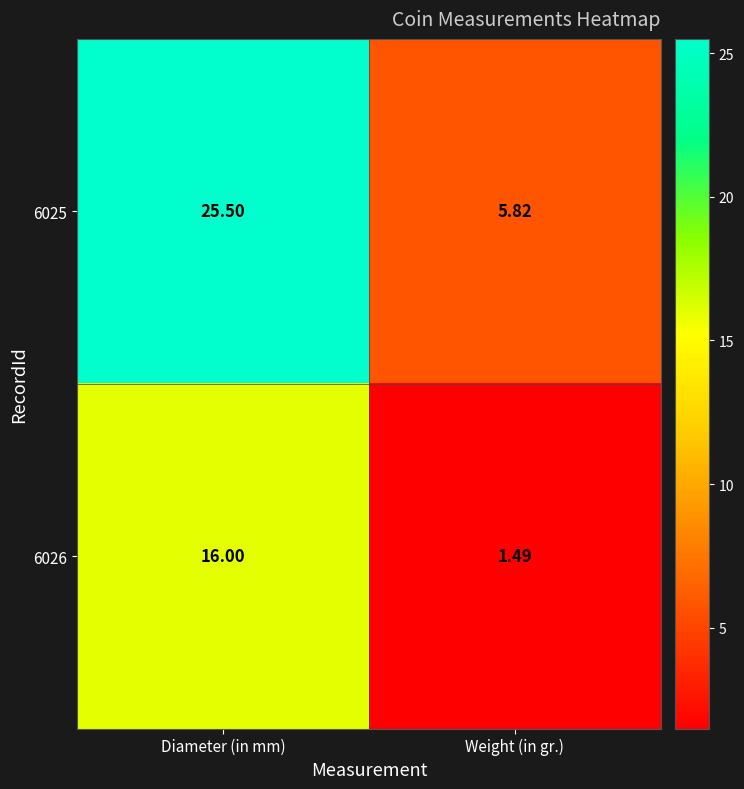

Between Diameter (in mm) and Weight (in gr.), which series saw the biggest shift?

6025